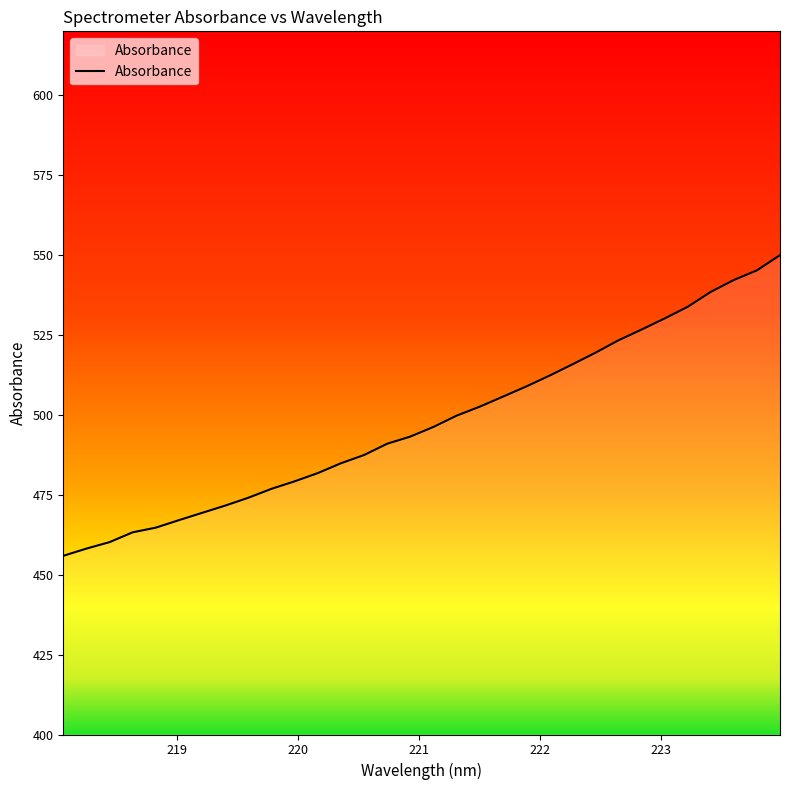

What is the maximum value shown in the chart?

550.0